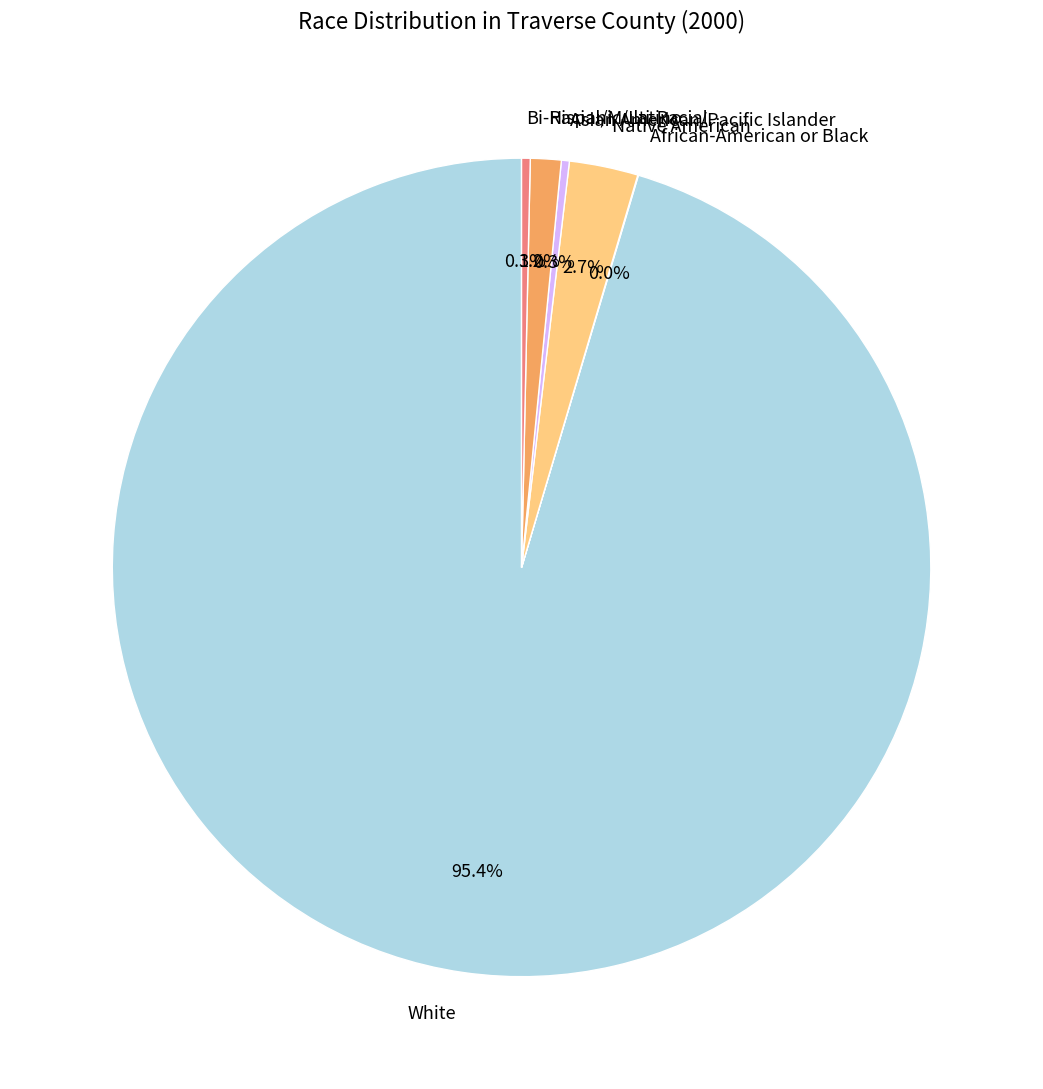

Do Hispanic/Latino and Bi-Racial/Multi-Racial together represent more than half of the pie?

No